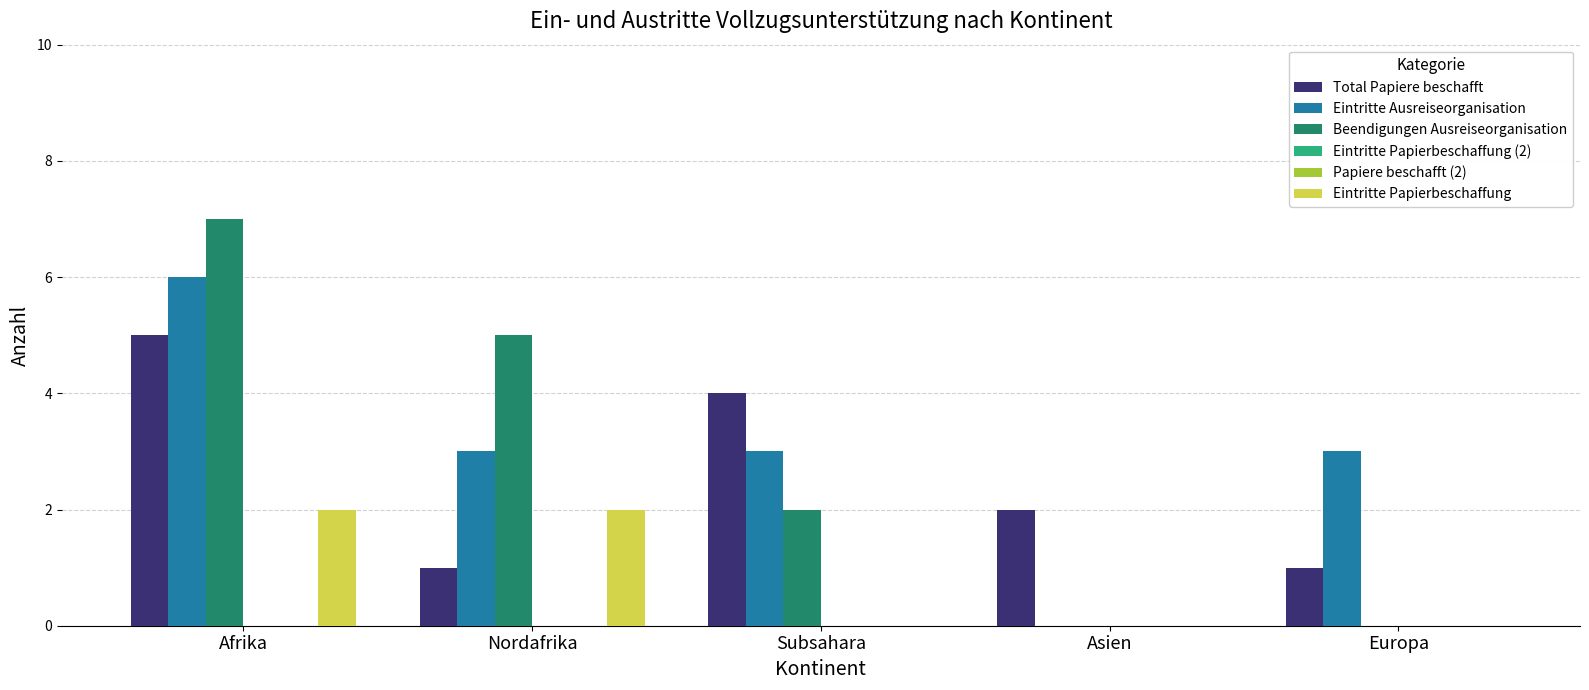

Rank the categories by Eintritte Papierbeschaffung value from lowest to highest.

Subsahara, Asien, Europa, Afrika, Nordafrika